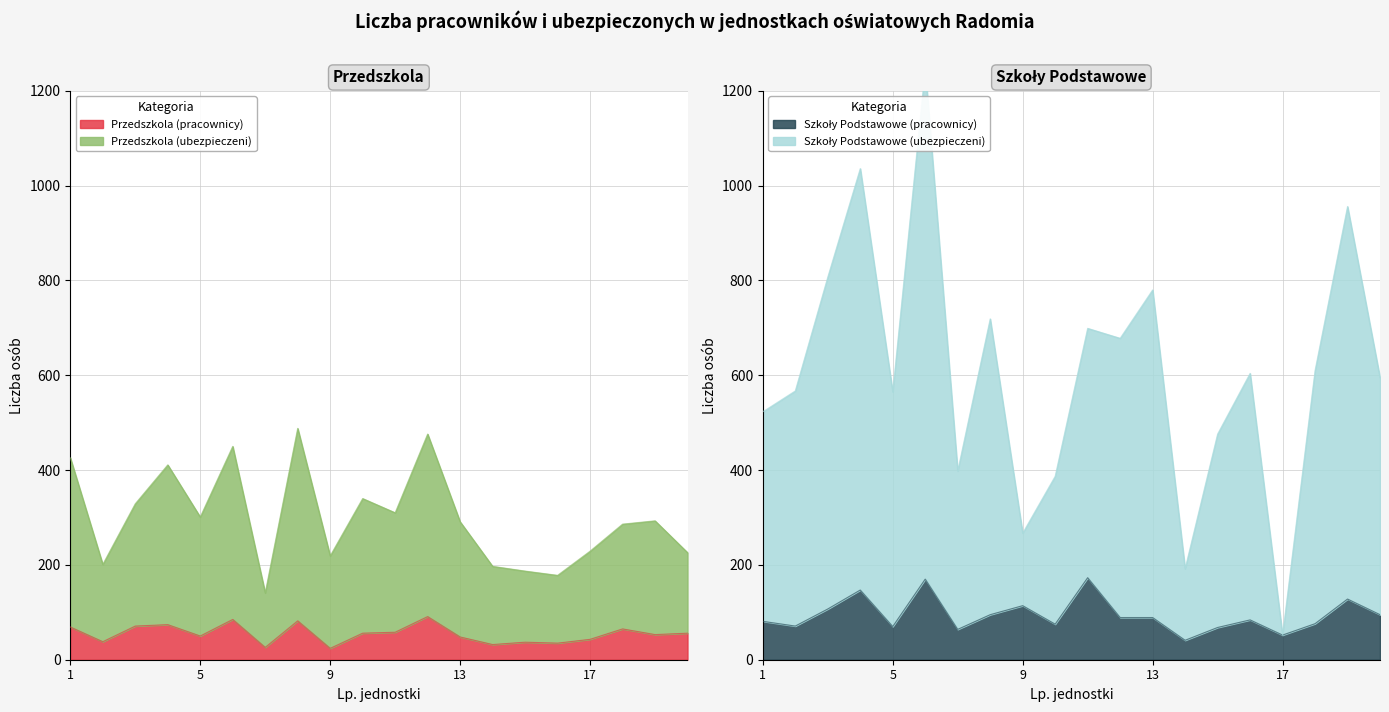

True or false: Przedszkola (pracownicy) has more than 1 points higher than both neighbors.

True